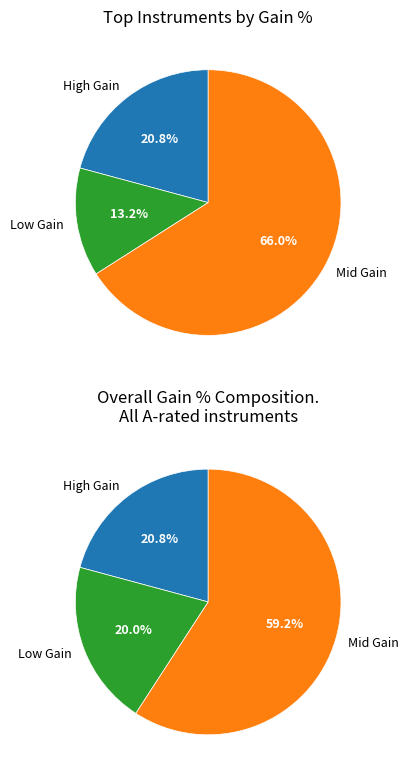

True or false: ASX accounts for 16% of the total.

False